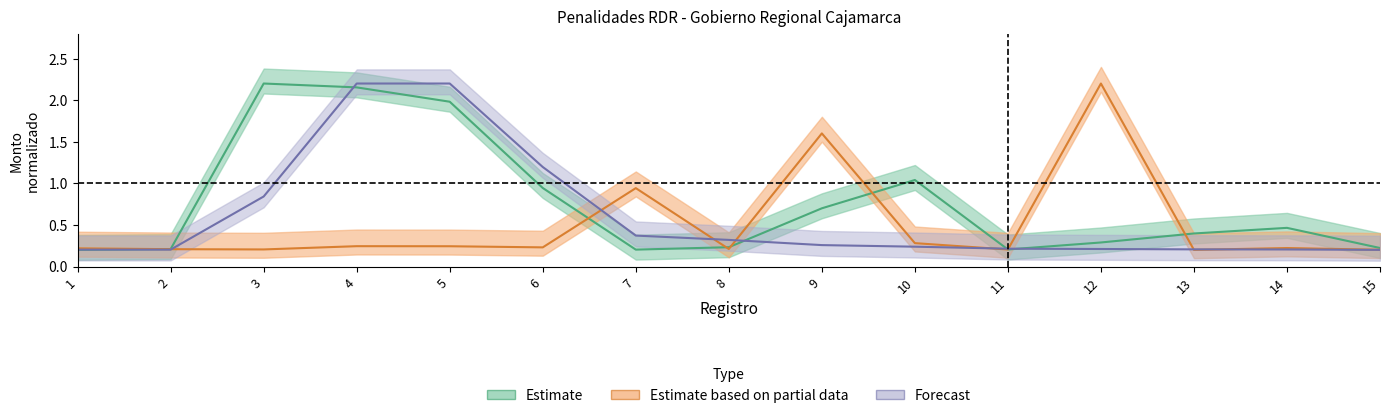

Is the value of ENERO_total at 4 greater than the value of MARZO_total at 6?

Yes